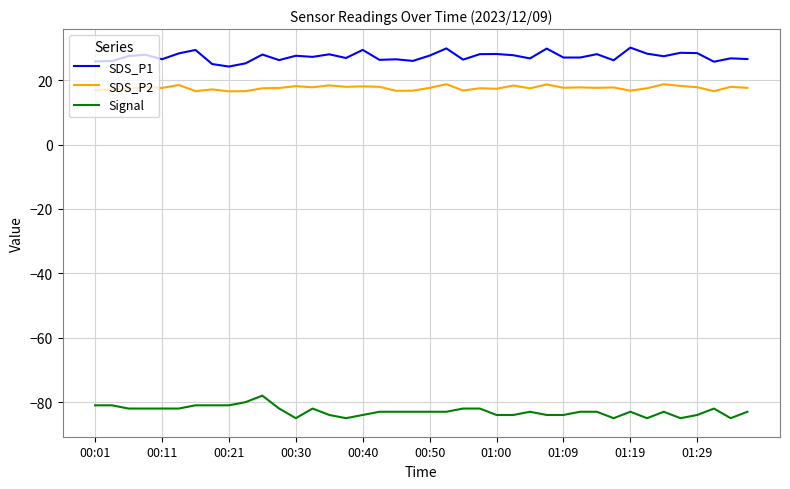

Which series has the largest range (max minus min)?

Signal